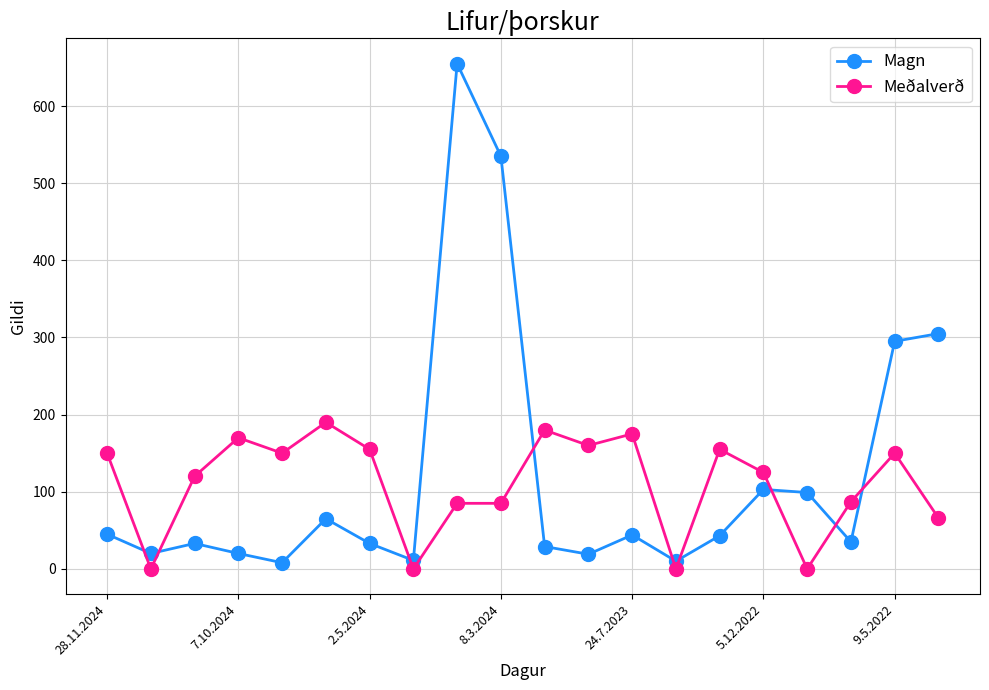

True or false: Magn has more than 1 interior local peaks.

True